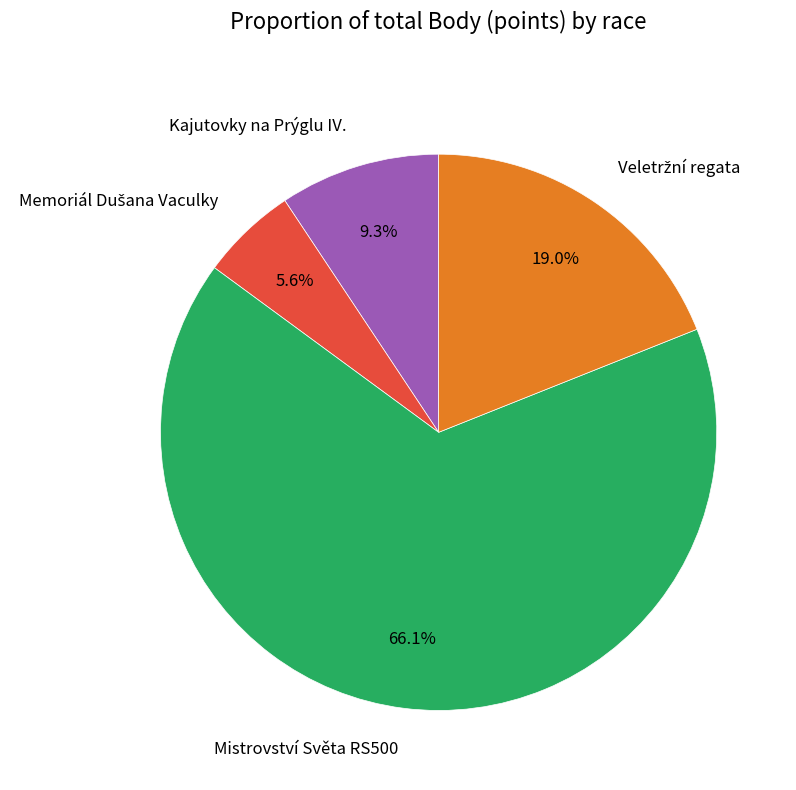

Is there a majority slice in this chart?

Yes